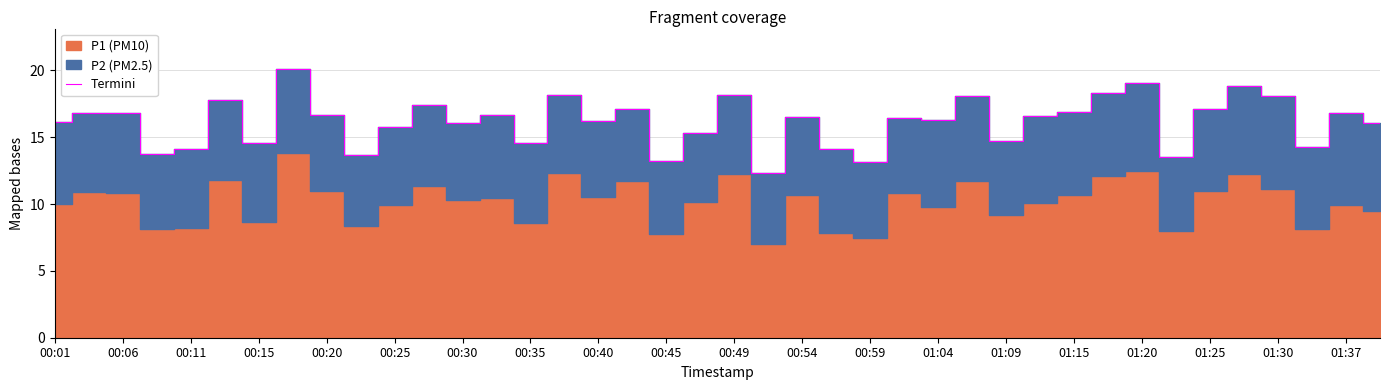

The Termini series shows 23.4 at 01:15. True or false?

False